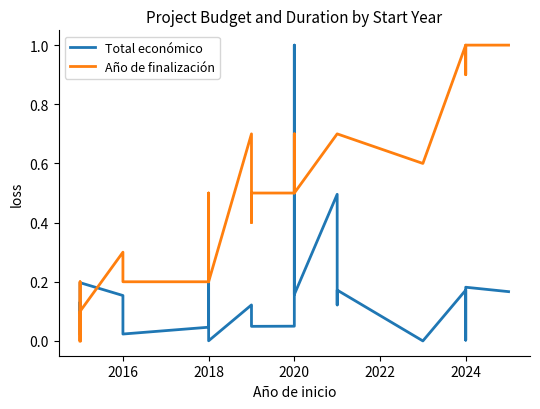

List the series in order of their peak value, lowest first.

Total económico, Año de finalización